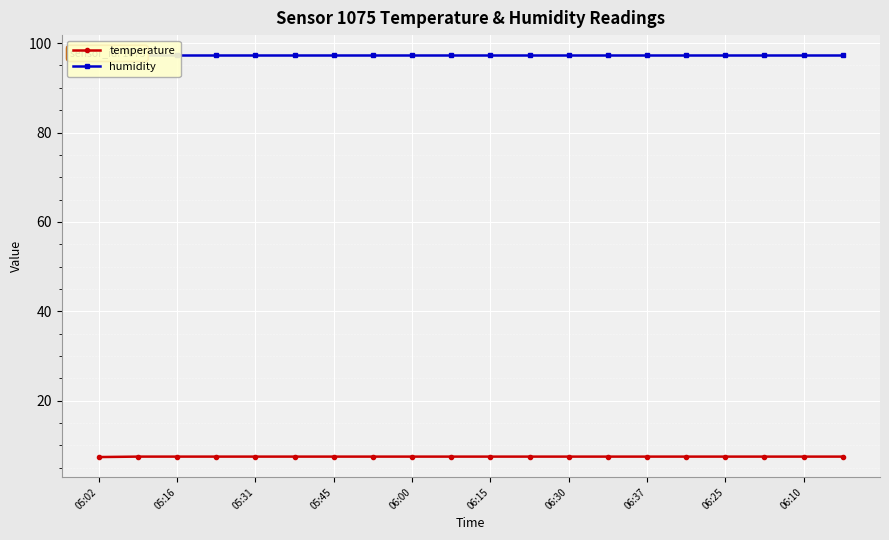

Reading left to right, list all the values displayed in this chart.

temperature: 7.4	7.5	7.5	7.5	7.5	7.5	7.5	7.5	7.5	7.5	7.5	7.5	7.5	7.5	7.5	7.5	7.5	7.5	7.5	7.5
humidity: 97.3	97.3	97.3	97.3	97.3	97.3	97.3	97.3	97.3	97.3	97.3	97.3	97.3	97.3	97.3	97.3	97.3	97.3	97.3	97.3